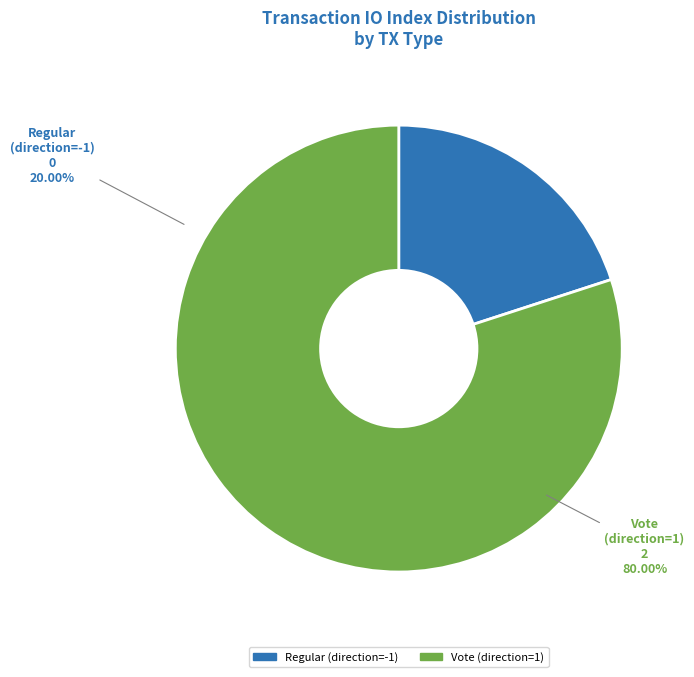

Which slice represents more than half of the pie?

Vote (direction=1)